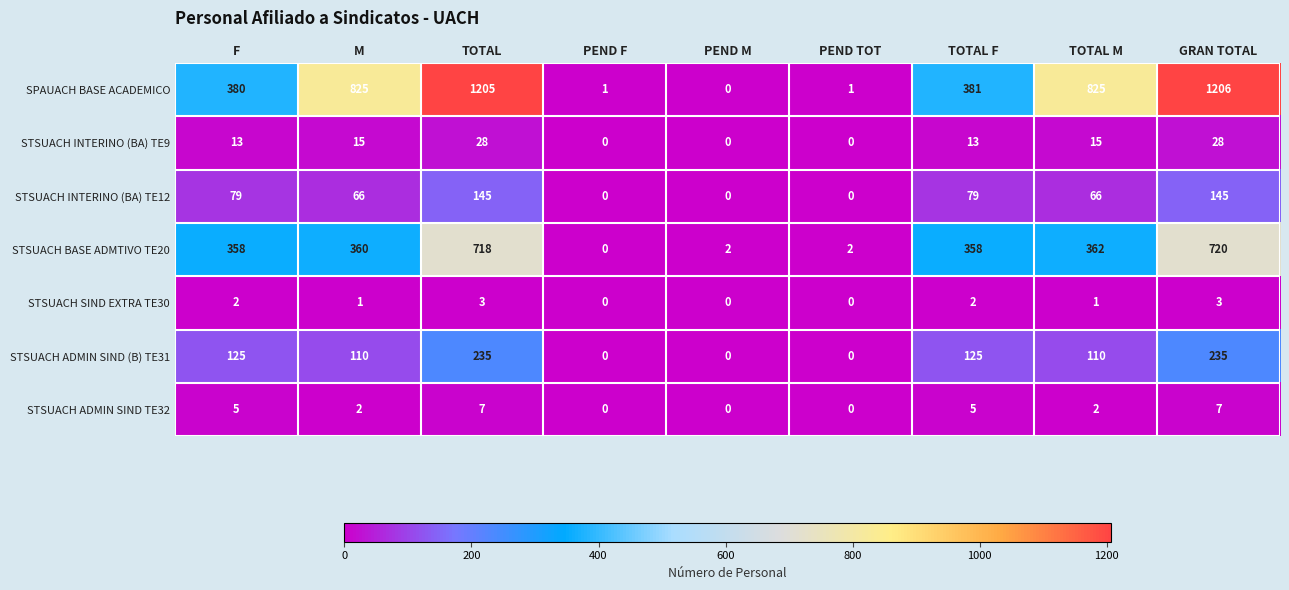

Which series has the largest total across all categories?

SPAUACH BASE ACADEMICO